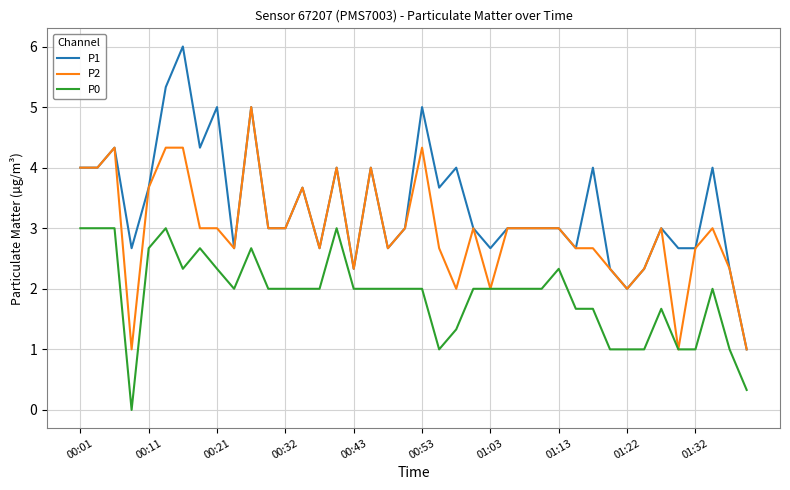

Which series has the largest total across all categories?

P1